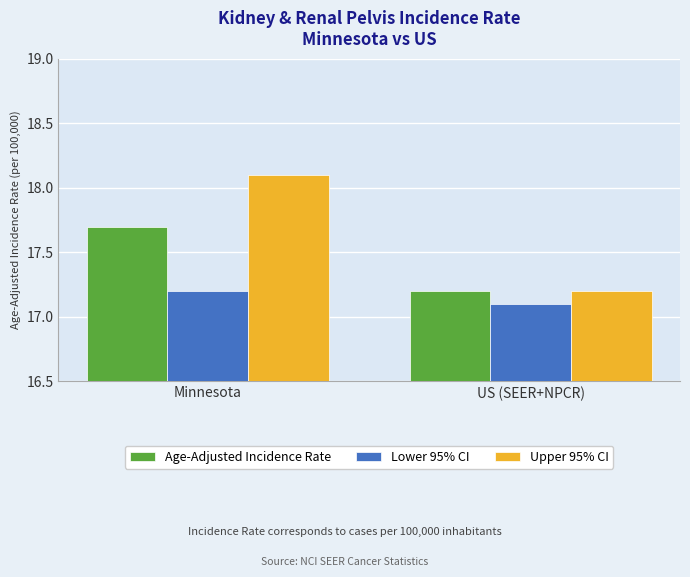

What is the difference between the highest and lowest values at Minnesota?

0.9